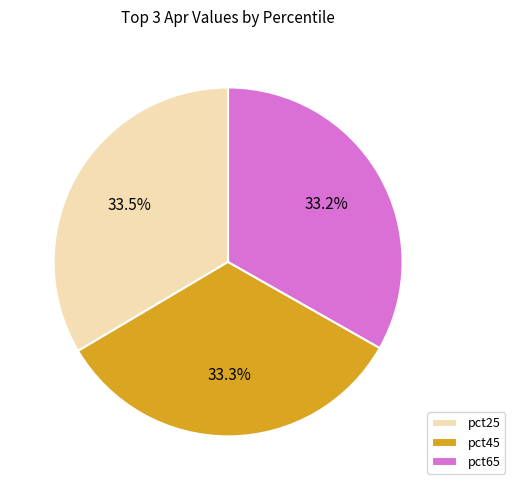

Approximately how many times larger is the value at pct45 compared to pct65?

1.0